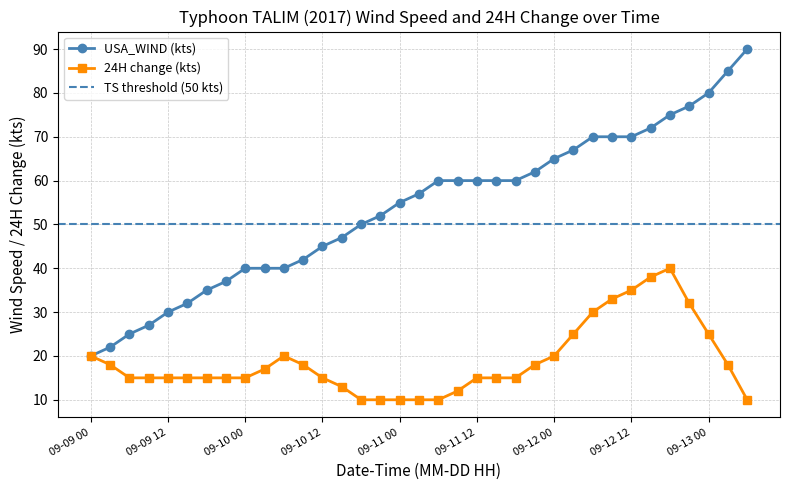

What is the value of the 24H change (kts) point at the 10th from the left?

17